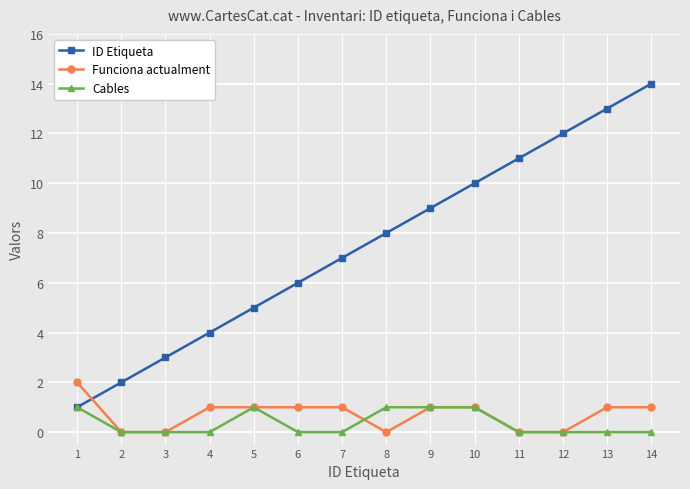

Is it true that Funciona actualment equals 1 at 8?

False